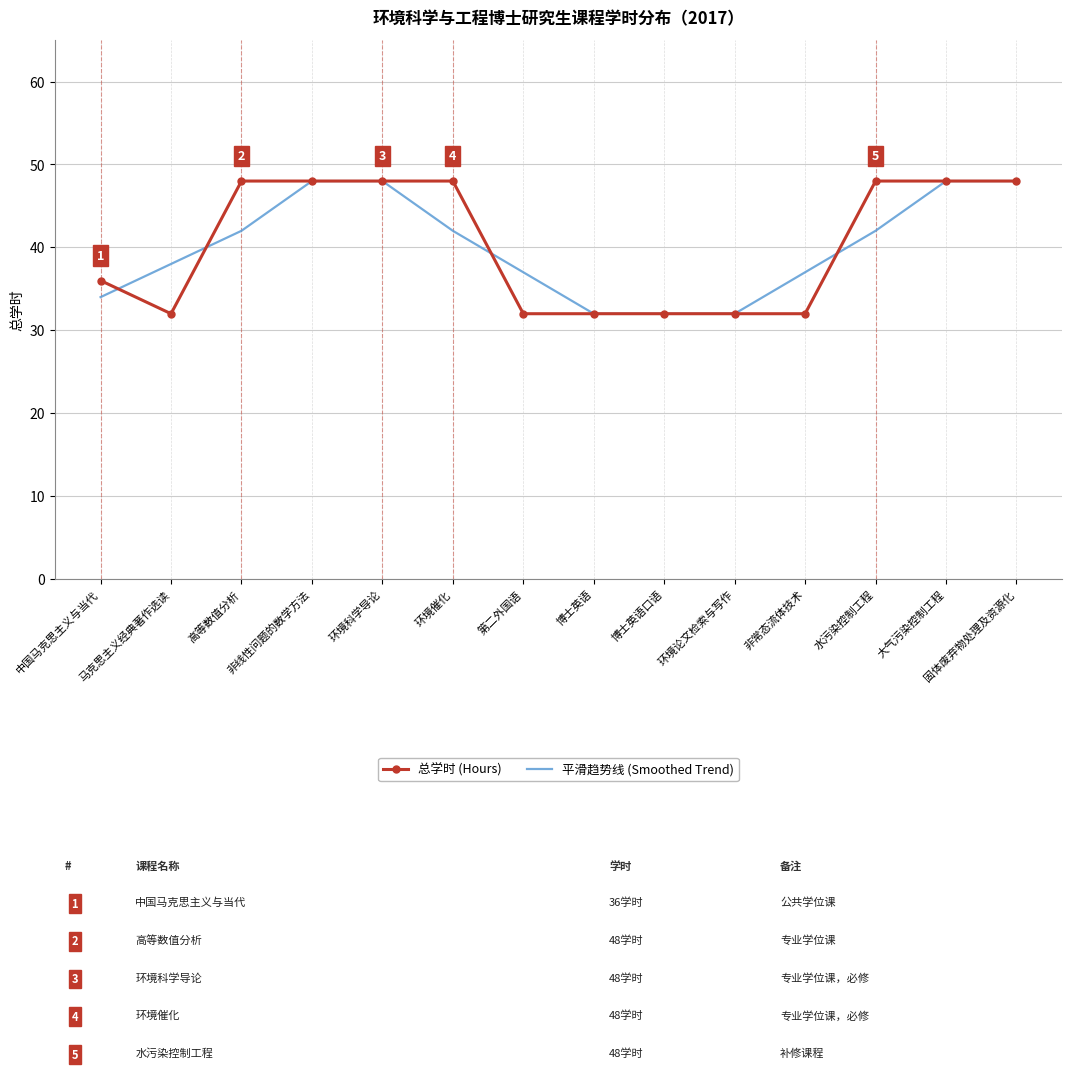

What is the sum of all 总学时 (Hours) values?

564